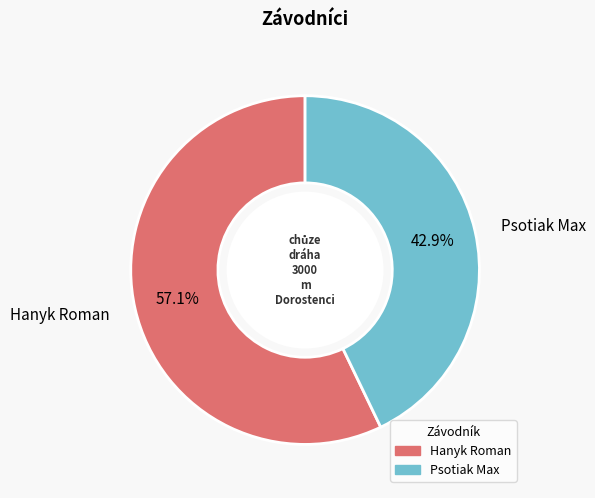

Is the sum of Psotiak Max and Hanyk Roman greater than half?

Yes